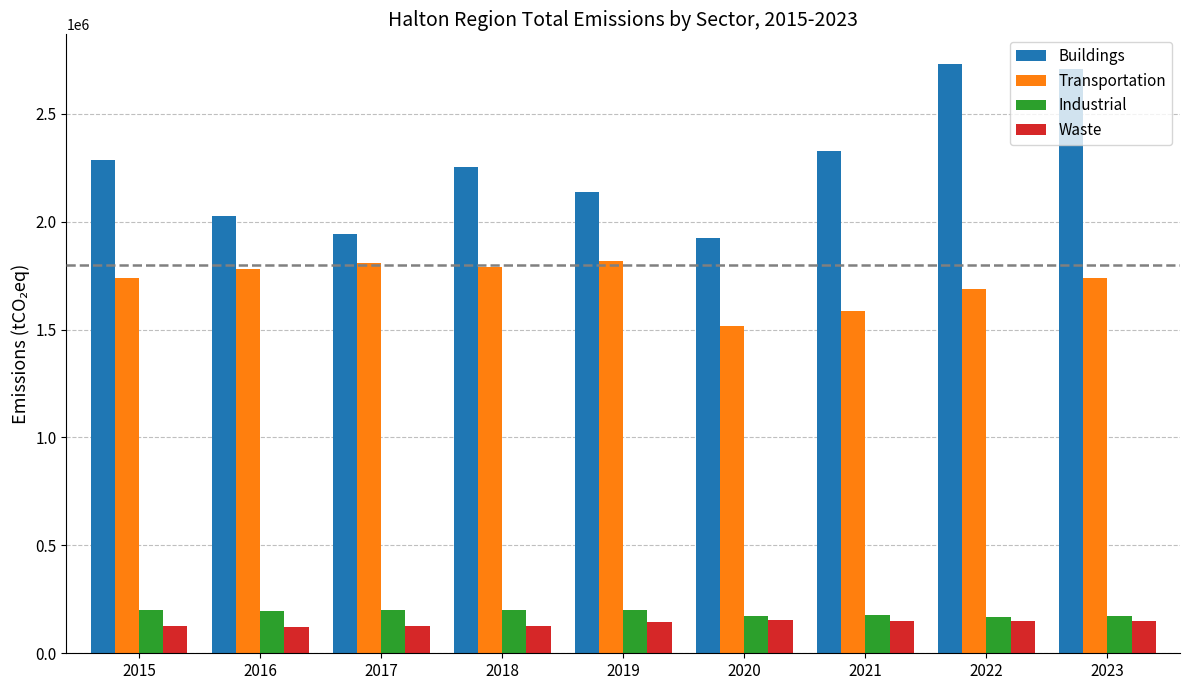

What is the maximum value shown in the chart?

2731634